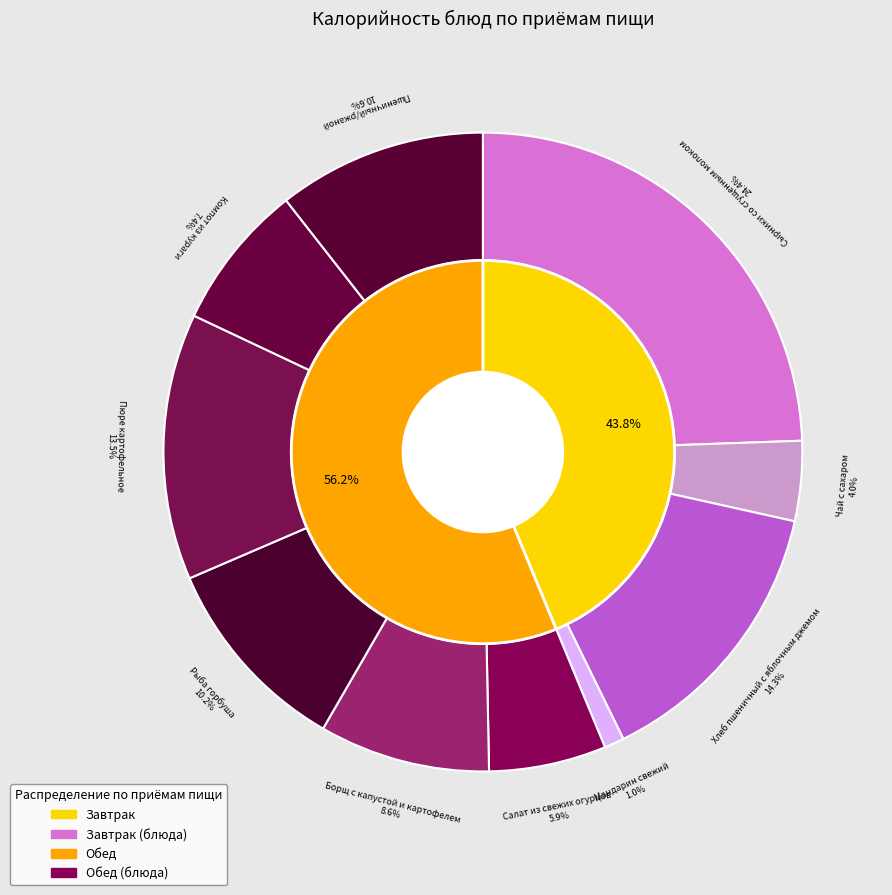

What percentage is the Борщ с капустой и картофелем slice, to the nearest percent?

9%